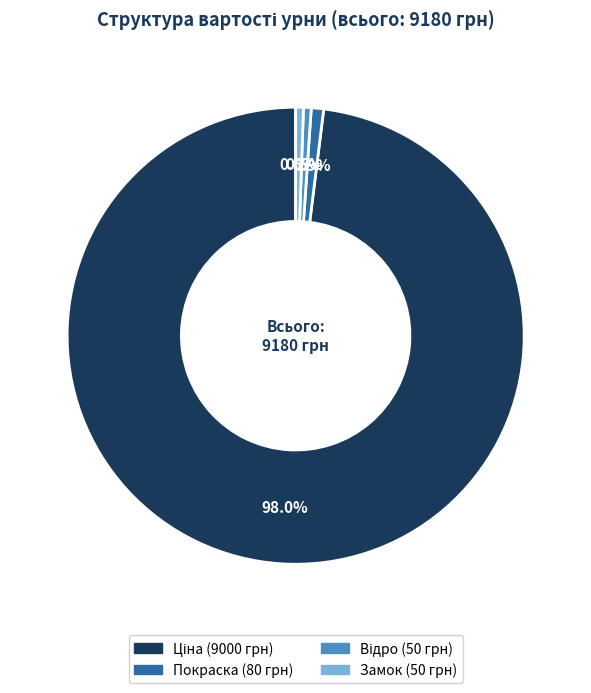

What is the total percentage of Замок and Покраска?

1.4%